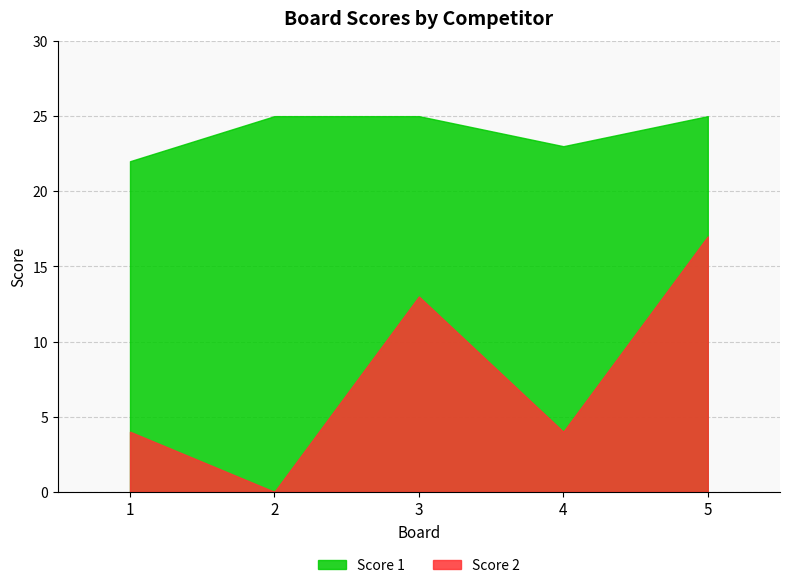

True or false: Score 1 has a value of 25 at 3.

True